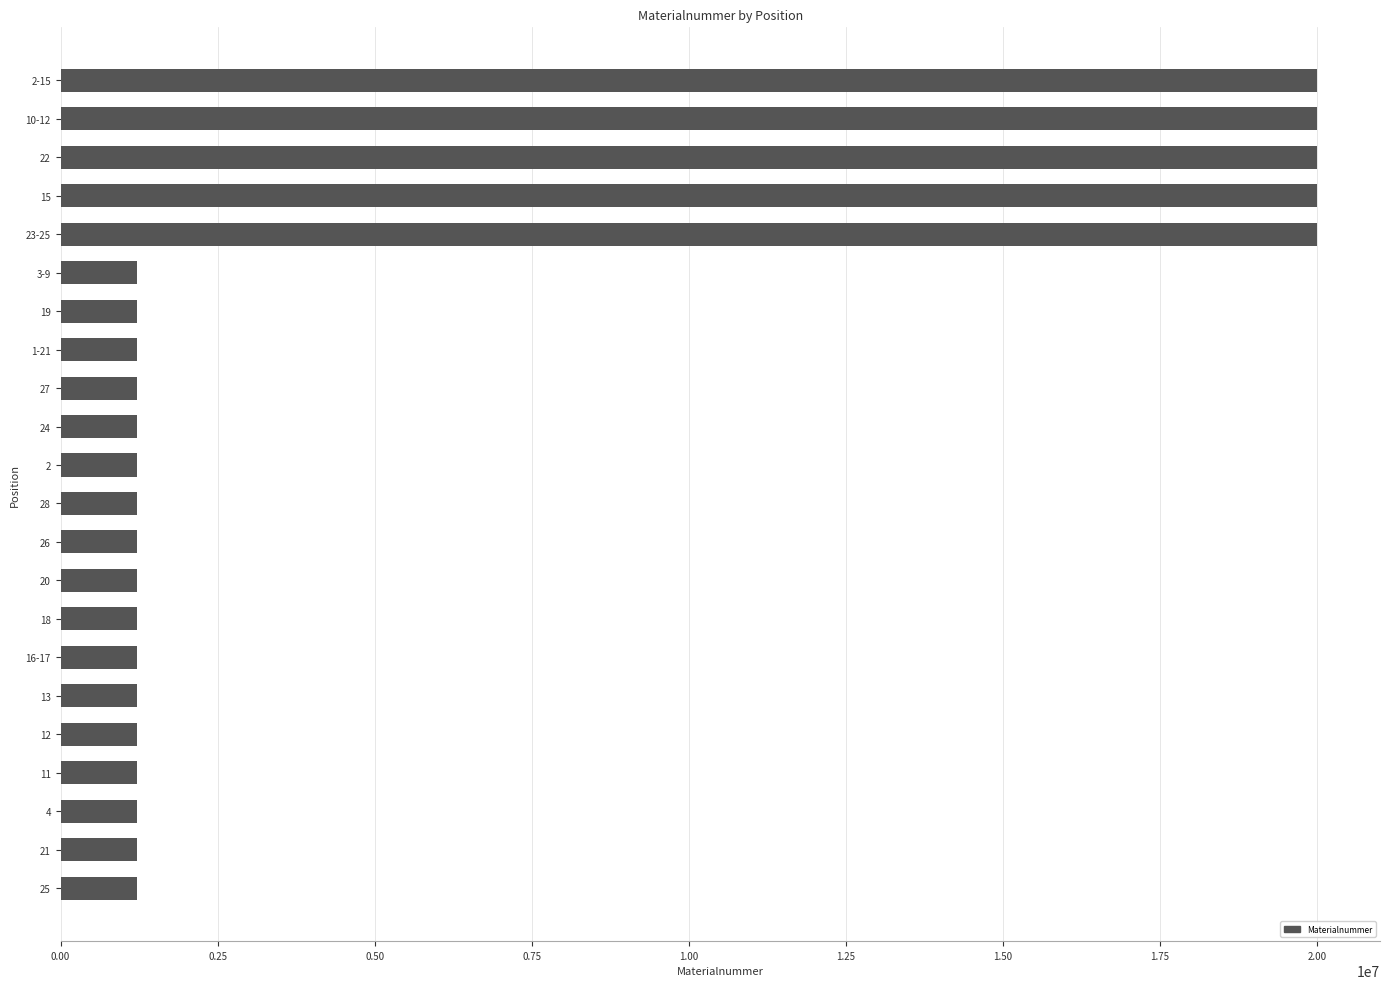

What is the smallest value displayed?

1222426